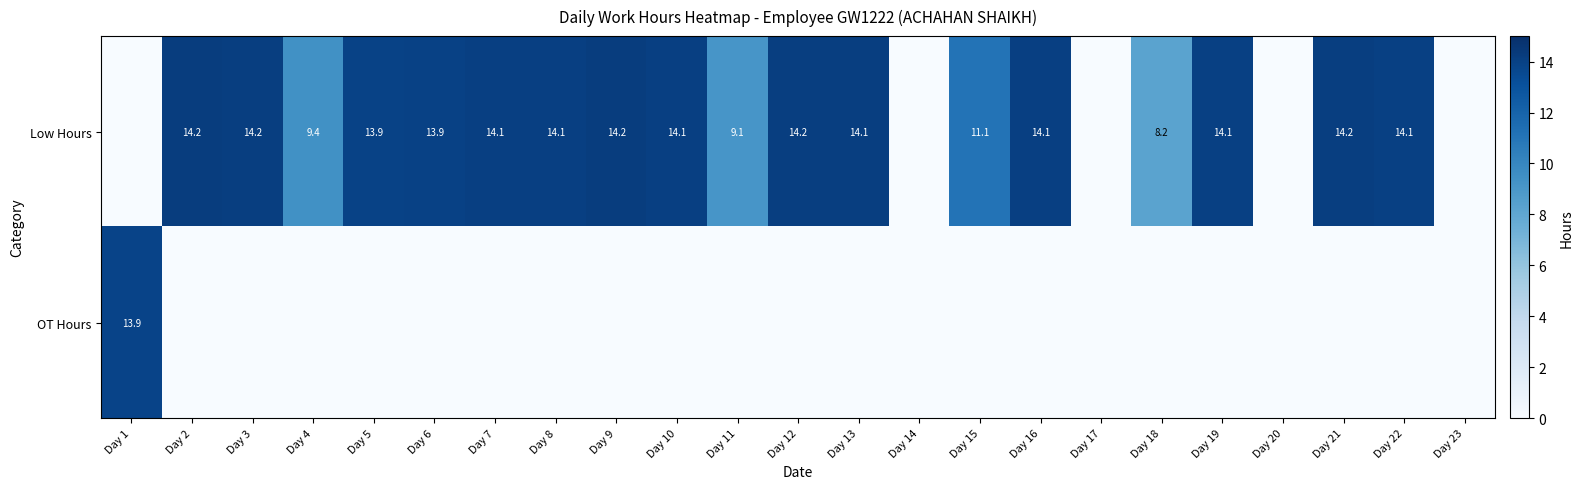

The Low Hours series shows 9.0 at Day 13. True or false?

False